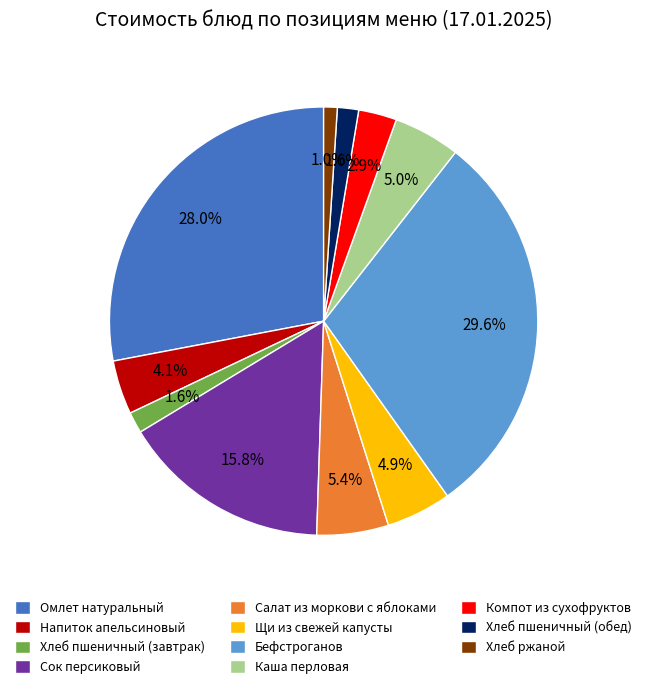

Does Компот из сухофруктов account for over 50% of the chart?

No